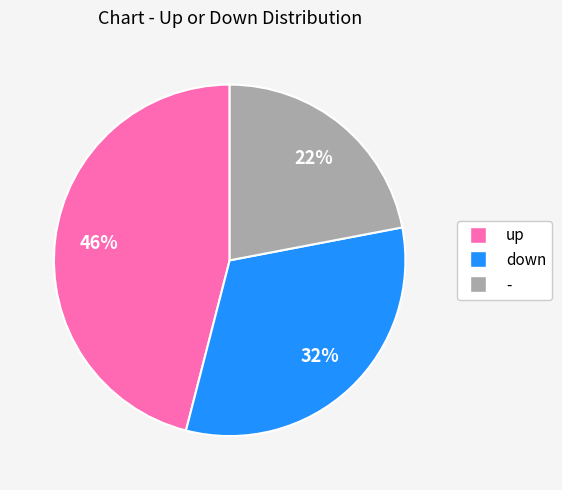

To the nearest percent, what portion does down represent?

32%